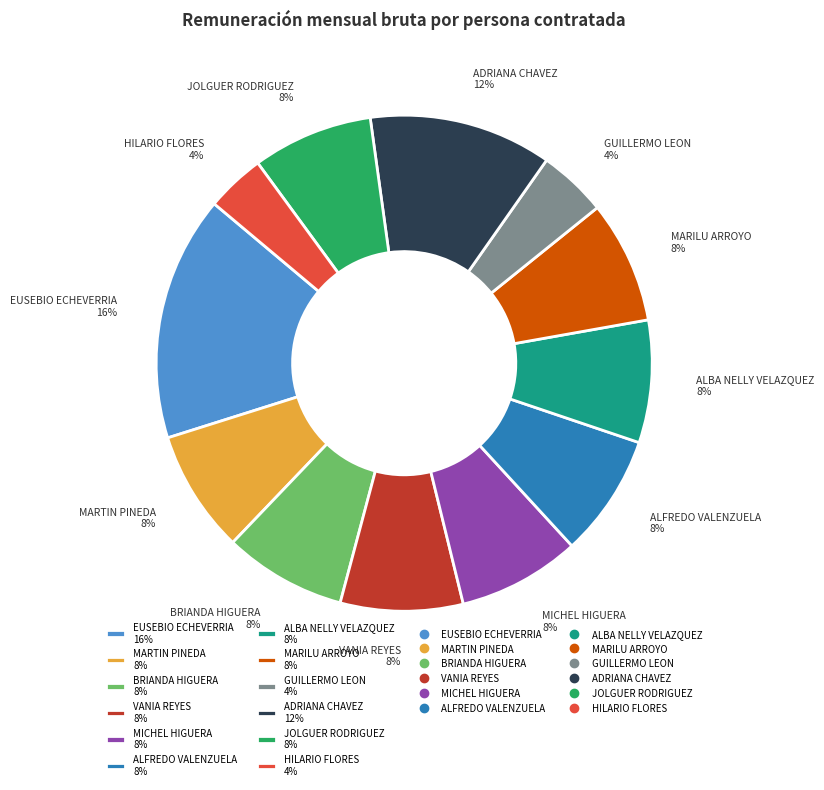

Is it true that MARILU ARROYO is 23% of the pie?

False